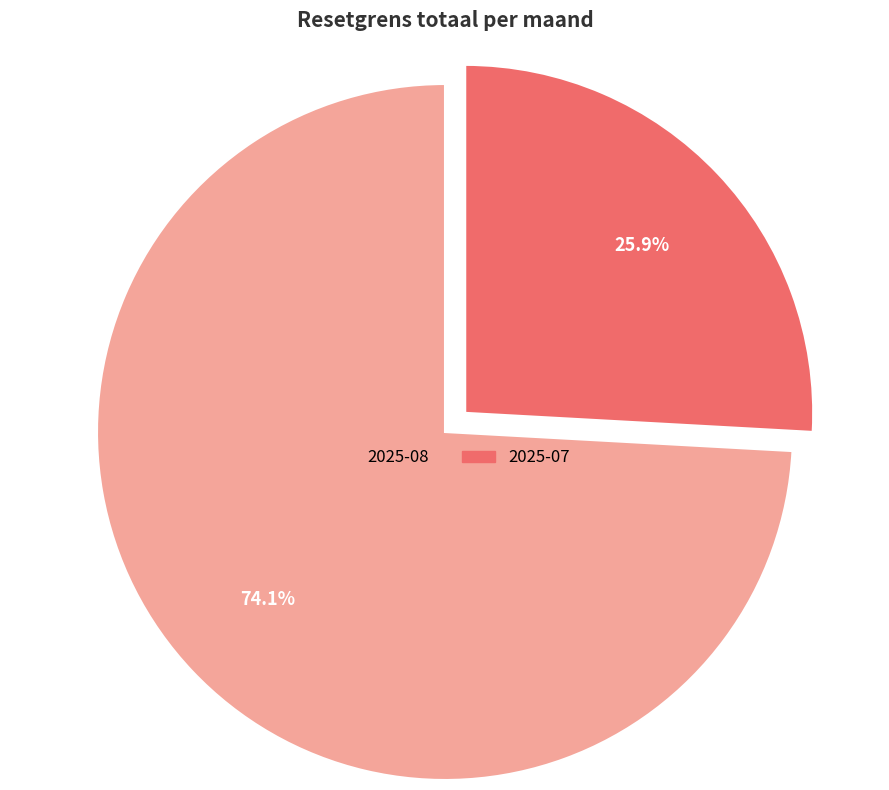

Does any single category account for the majority?

Yes